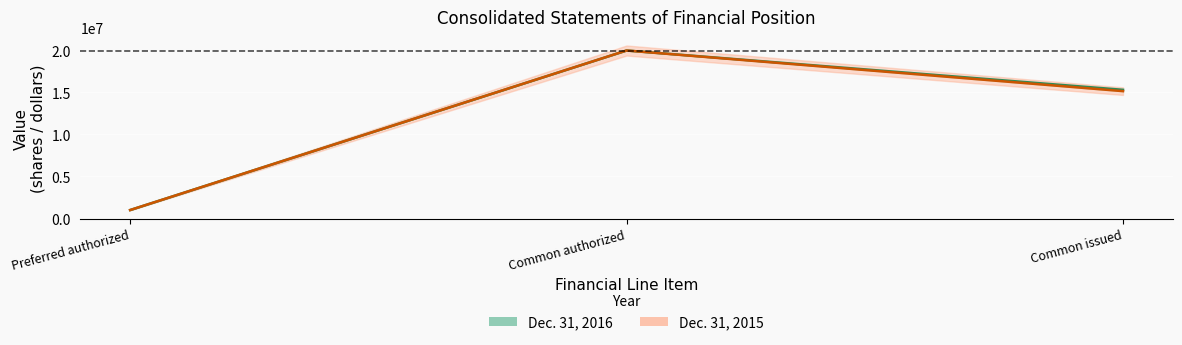

What is the total value across all series at Common issued?

30480774